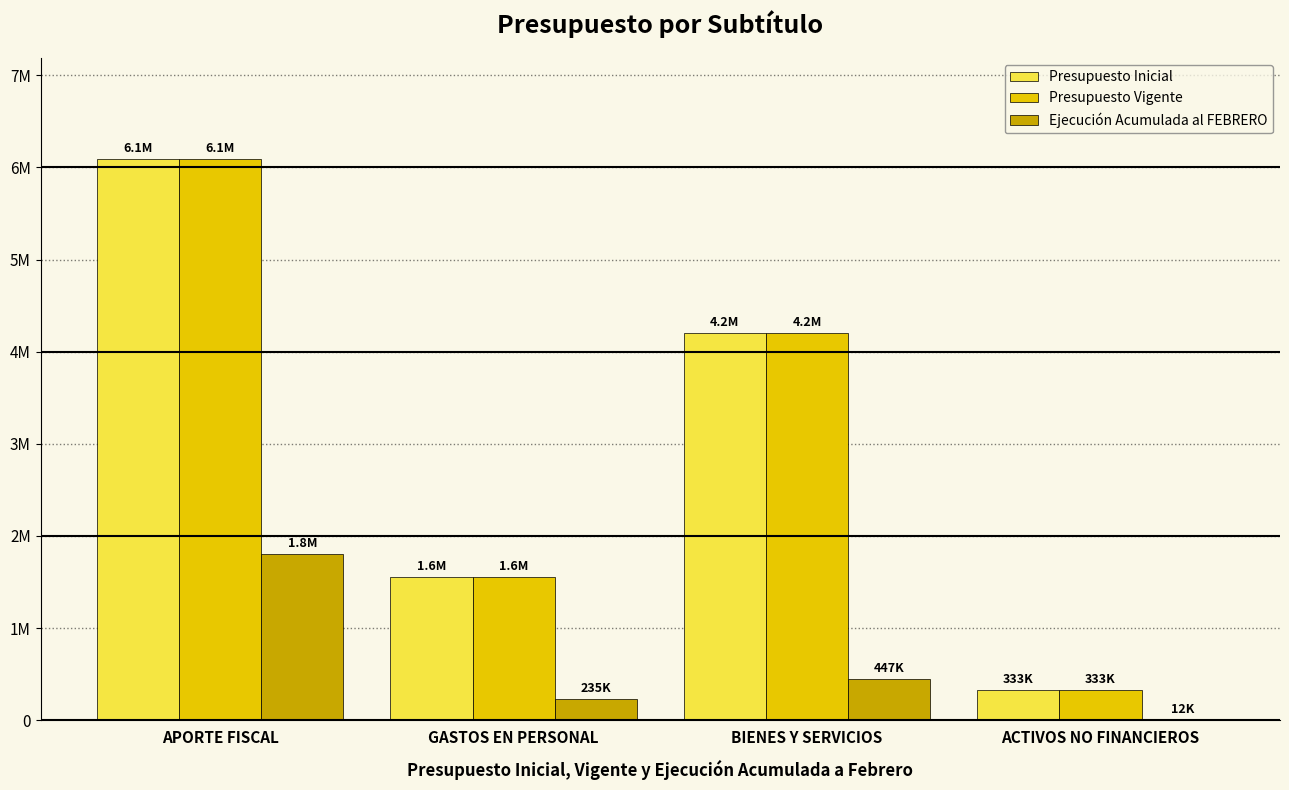

What is the maximum value for Ejecución Acumulada al FEBRERO?

1806457